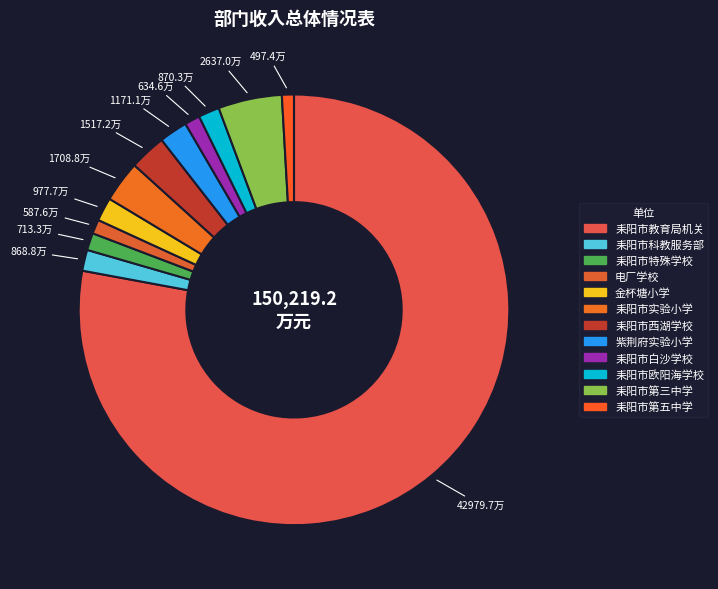

What is the total percentage of 耒阳市西湖学校 and 耒阳市教育局机关?

80.7%